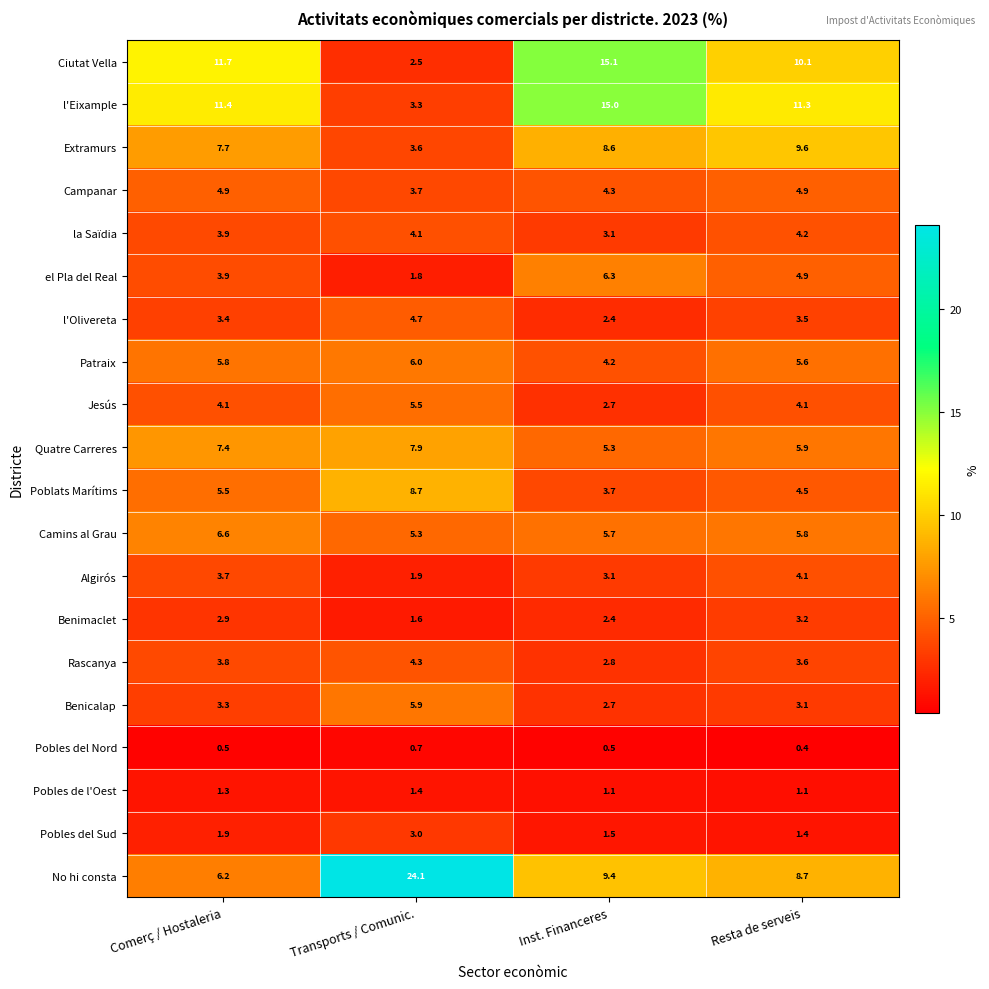

What value does the Extramurs series have at Comerç / Hostaleria?

7.7